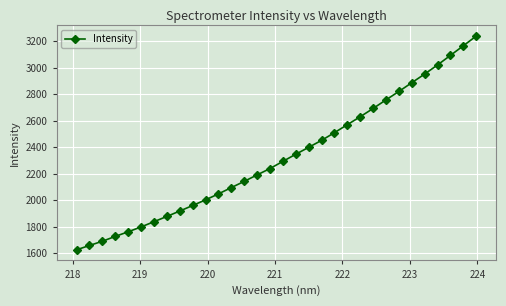

What is the minimum value shown in the chart?

1624.1